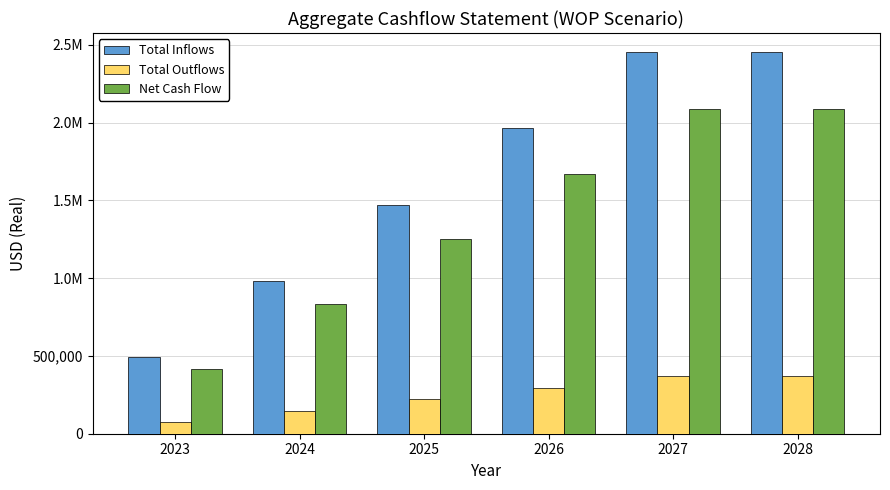

At 2026, list the series in order from largest to smallest.

Total Inflows, Net Cash Flow, Total Outflows